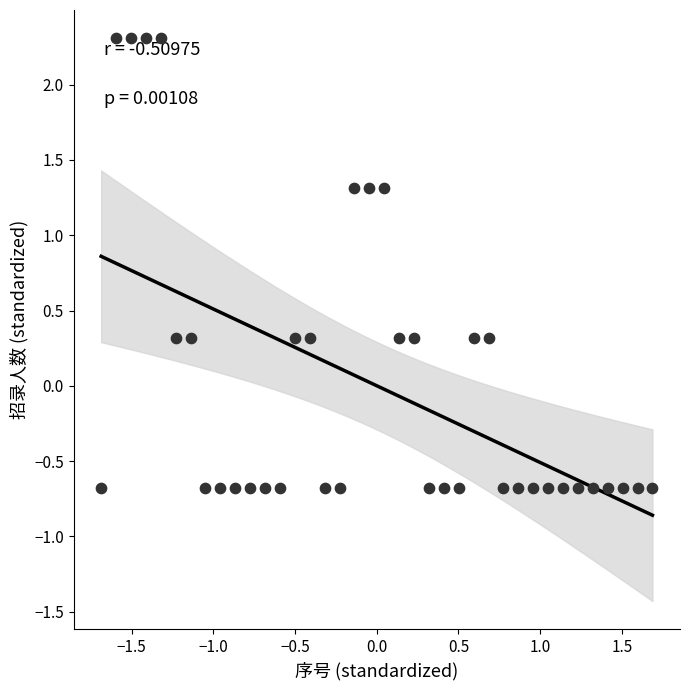

What is the range of Y values (max minus min)?

3.0